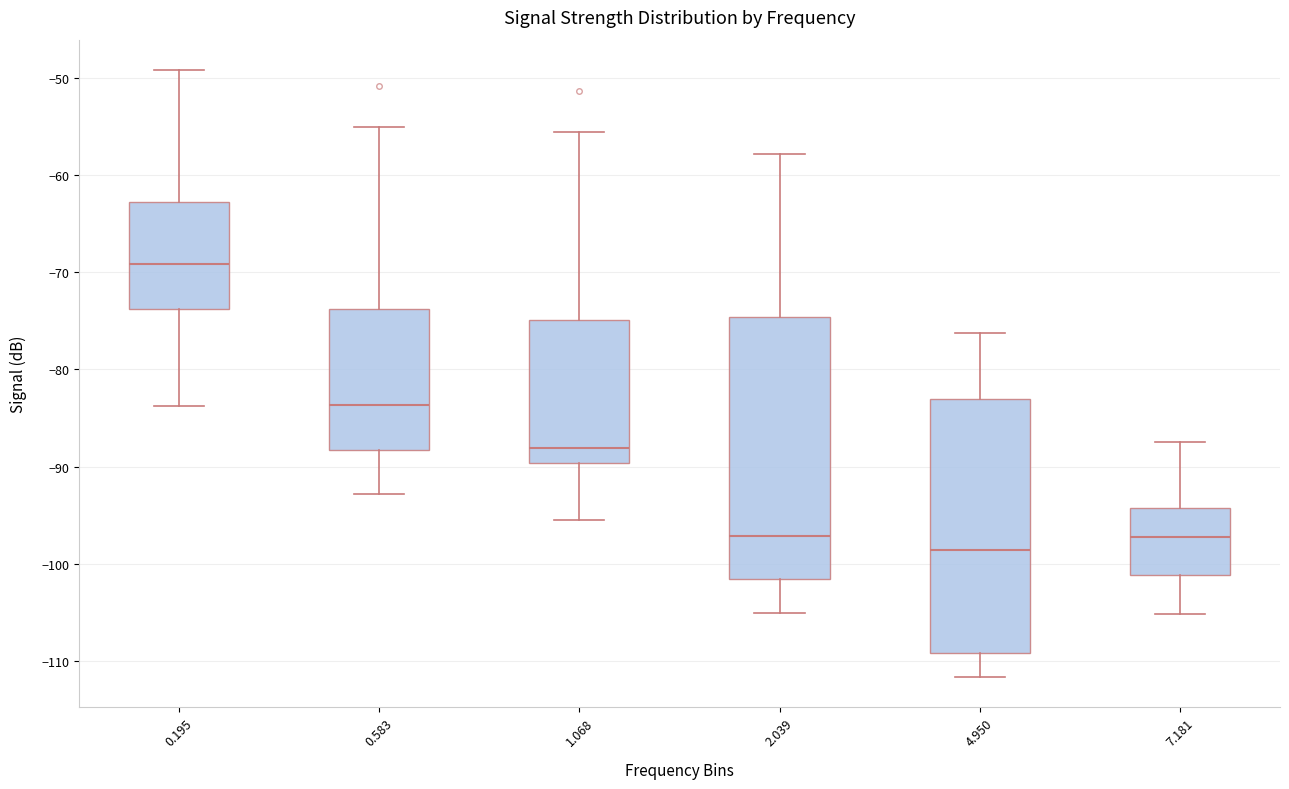

Which box's median line is the highest?

0.195